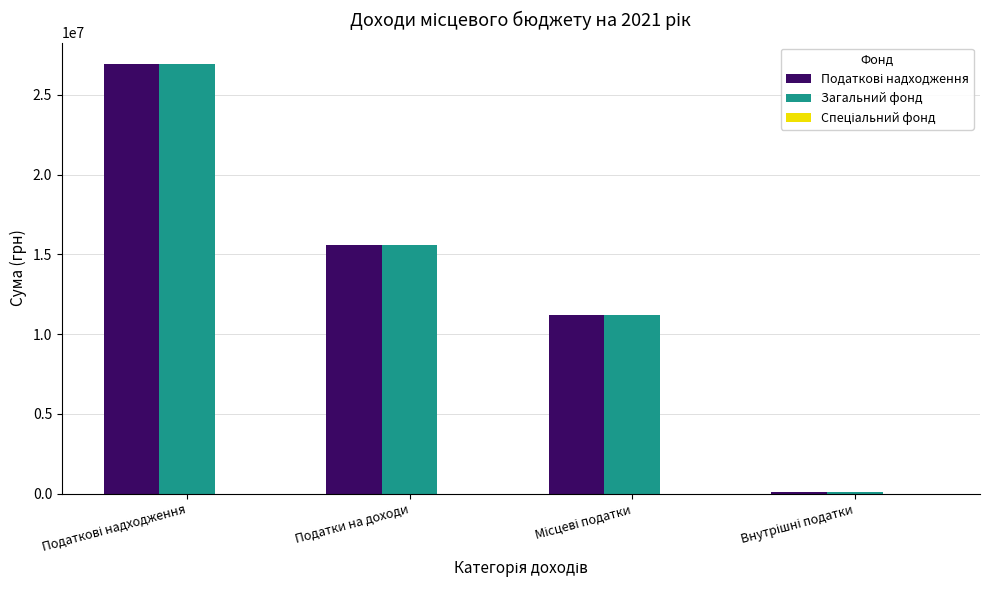

What is the greatest value displayed?

26936850